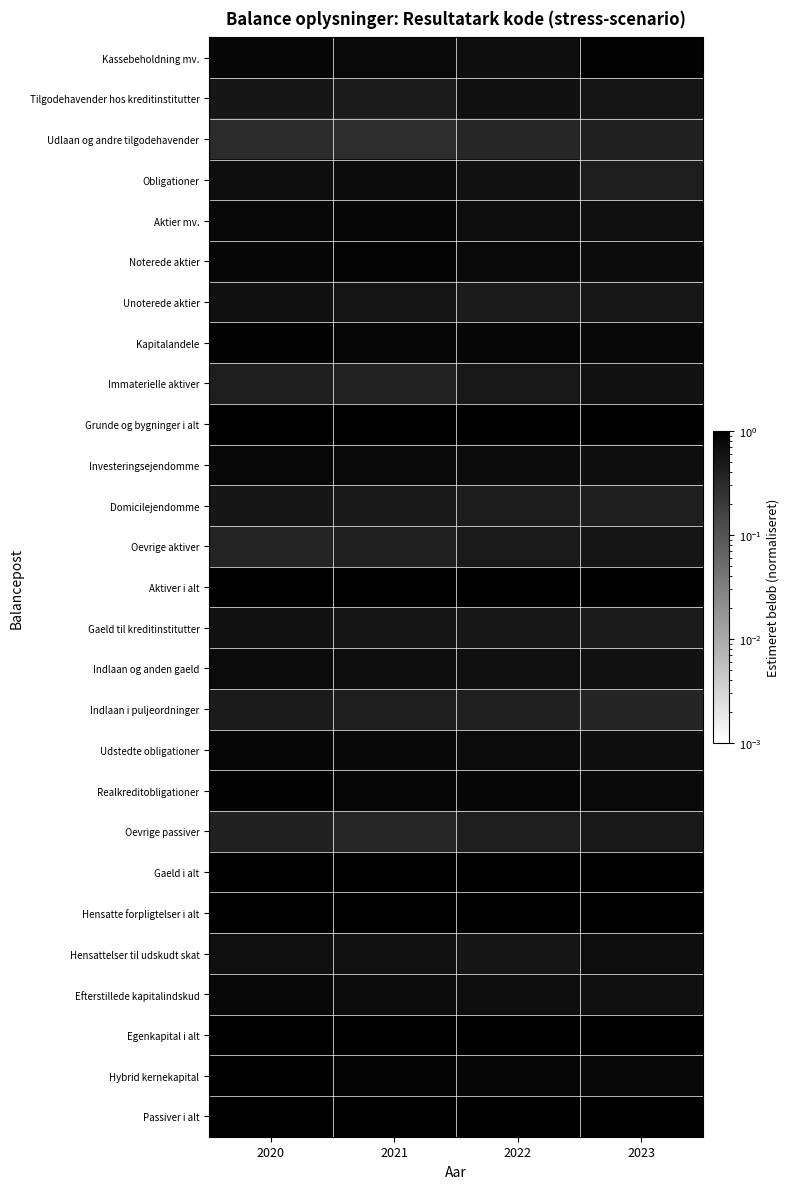

Reading left to right, extract all data points from this chart.

Kassebeholdning mv.: 2020=0.8	2021=0.8	2022=0.7	2023=0.9
Tilgodehavender hos kreditinstitutter: 2020=0.5	2021=0.5	2022=0.6	2023=0.6
Udlaan og andre tilgodehavender: 2020=0.3	2021=0.3	2022=0.3	2023=0.4
Obligationer: 2020=0.7	2021=0.7	2022=0.6	2023=0.4
Aktier mv.: 2020=0.8	2021=0.8	2022=0.7	2023=0.7
Noterede aktier: 2020=0.8	2021=0.9	2022=0.8	2023=0.7
Unoterede aktier: 2020=0.6	2021=0.6	2022=0.5	2023=0.5
Kapitalandele: 2020=0.9	2021=0.9	2022=0.8	2023=0.8
Immaterielle aktiver: 2020=0.4	2021=0.4	2022=0.5	2023=0.6
Grunde og bygninger i alt: 2020=1.0	2021=1.0	2022=1.0	2023=1.0
Investeringsejendomme: 2020=0.8	2021=0.8	2022=0.7	2023=0.7
Domicilejendomme: 2020=0.6	2021=0.5	2022=0.5	2023=0.4
Oevrige aktiver: 2020=0.4	2021=0.4	2022=0.5	2023=0.6
Aktiver i alt: 2020=1.0	2021=1.0	2022=1.0	2023=1.0
Gaeld til kreditinstitutter: 2020=0.6	2021=0.6	2022=0.5	2023=0.5
Indlaan og anden gaeld: 2020=0.7	2021=0.7	2022=0.7	2023=0.6
Indlaan i puljeordninger: 2020=0.5	2021=0.4	2022=0.4	2023=0.4
Udstedte obligationer: 2020=0.8	2021=0.8	2022=0.7	2023=0.7
Realkreditobligationer: 2020=0.9	2021=0.9	2022=0.8	2023=0.8
Oevrige passiver: 2020=0.4	2021=0.3	2022=0.4	2023=0.5
Gaeld i alt: 2020=1.0	2021=1.0	2022=1.0	2023=1.0
Hensatte forpligtelser i alt: 2020=1.0	2021=1.0	2022=1.0	2023=1.0
Hensattelser til udskudt skat: 2020=0.7	2021=0.6	2022=0.6	2023=0.7
Efterstillede kapitalindskud: 2020=0.8	2021=0.7	2022=0.7	2023=0.6
Egenkapital i alt: 2020=1.0	2021=1.0	2022=1.0	2023=1.0
Hybrid kernekapital: 2020=0.9	2021=0.9	2022=0.8	2023=0.8
Passiver i alt: 2020=1.0	2021=1.0	2022=1.0	2023=1.0